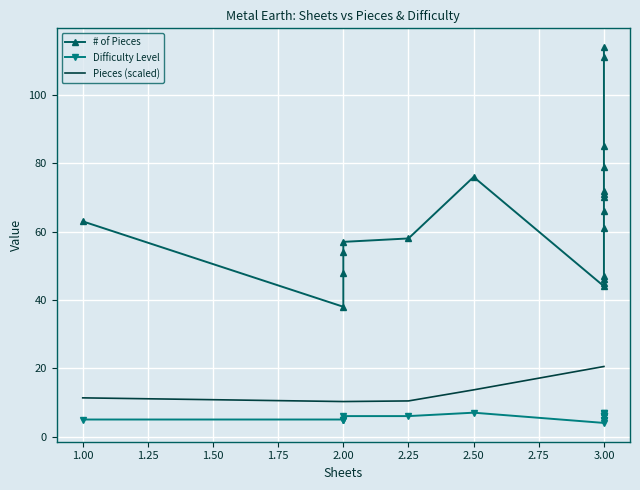

Is the value of # of Pieces at 3.0 greater than the value of Difficulty Level at 3.0?

Yes